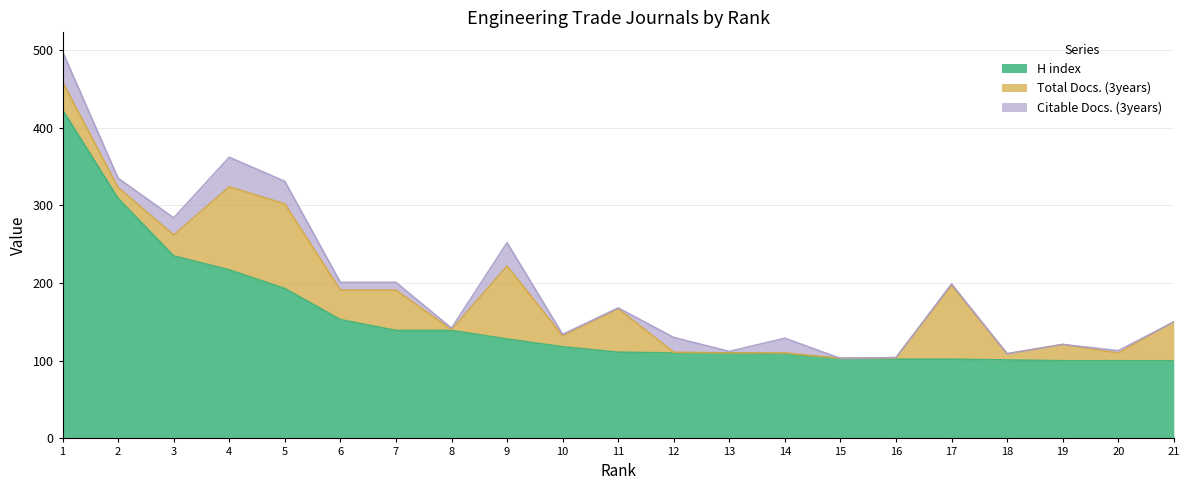

Which has a higher value, 12 or 15?

12